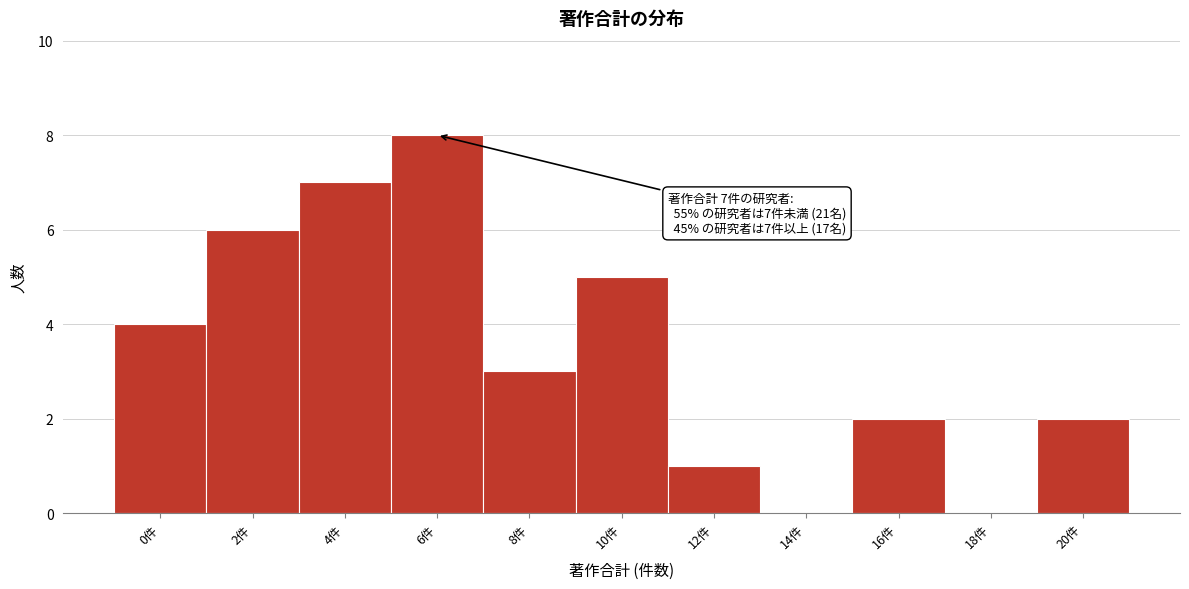

Reading left to right, what are all the values shown in this chart?

0件=4	2件=6	4件=7	6件=8	8件=3	10件=5	12件=1	14件=0	16件=2	18件=0	20件=2